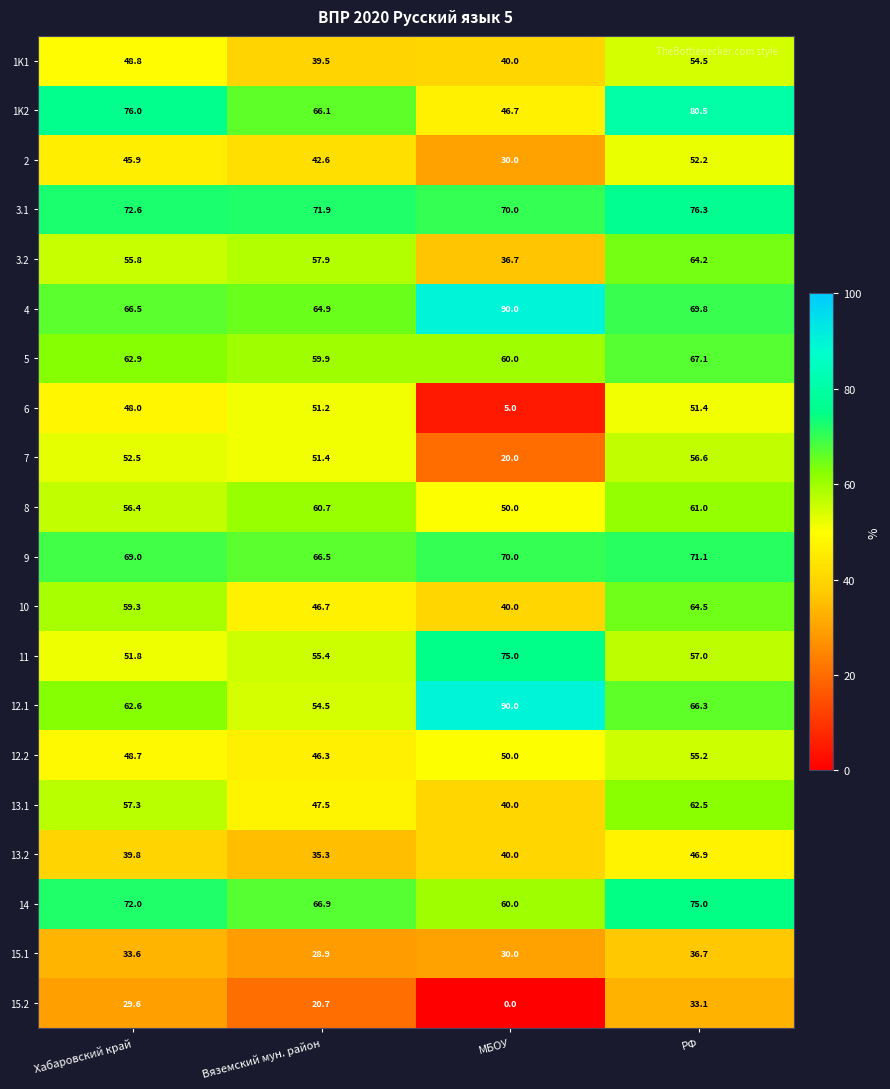

What is the difference between the maximum and minimum values in the 3.2 series?

27.5